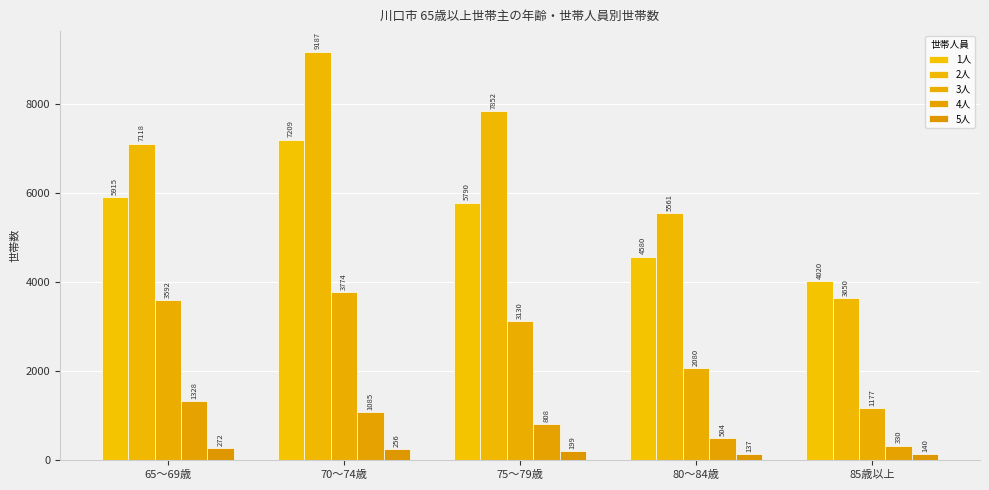

Where does the 3人 series first go above 3130?

65～69歳